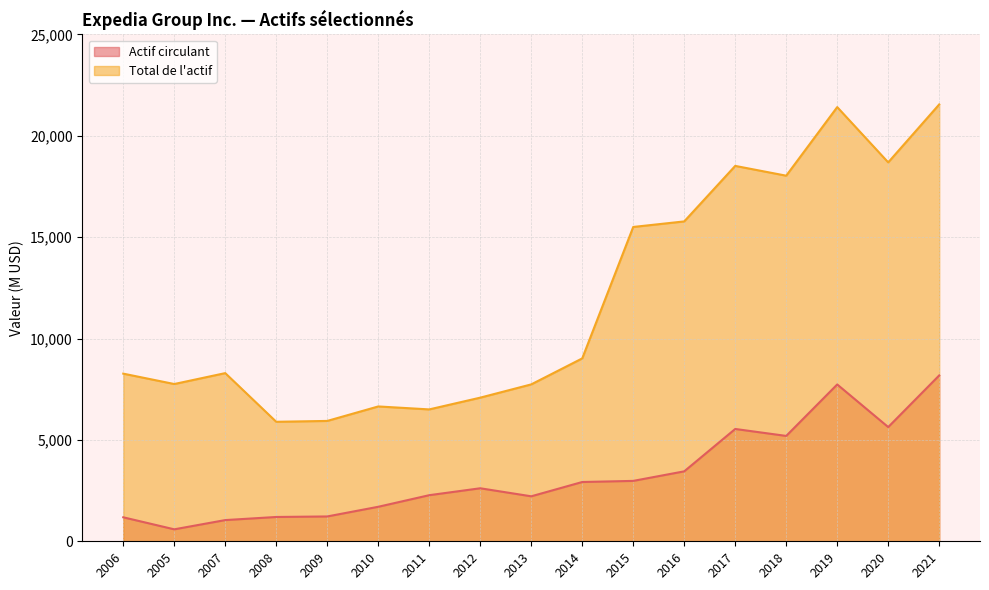

True or false: Total de l'actif and Actif circulant intersect in this chart.

False